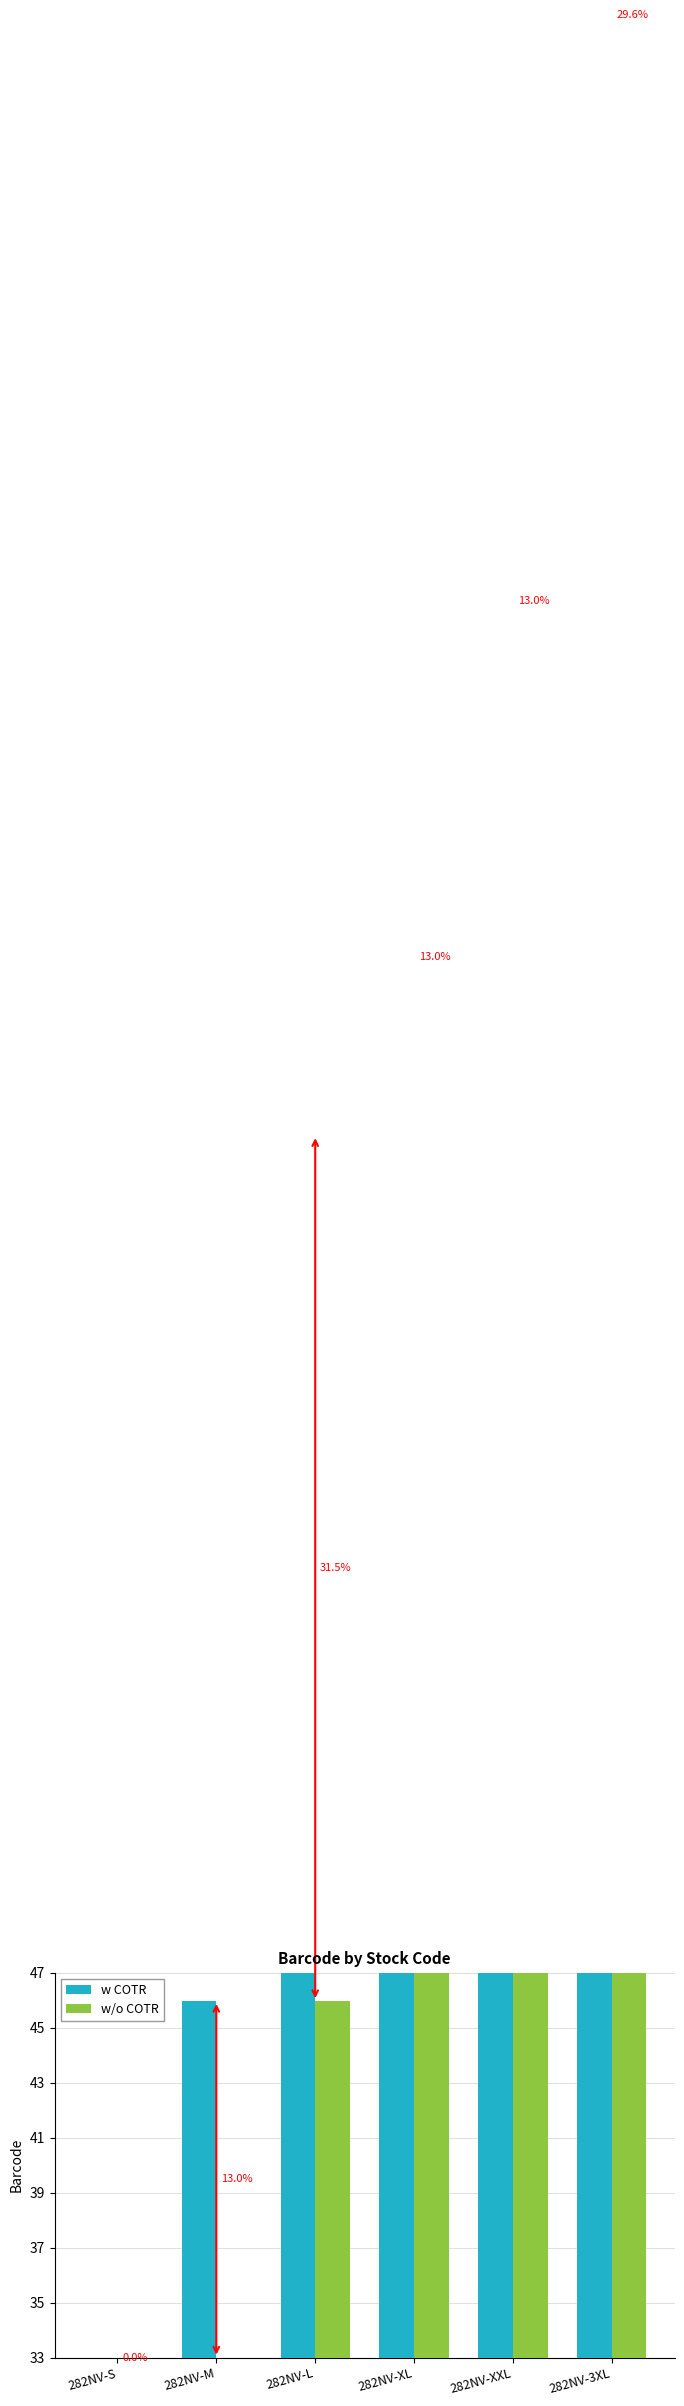

Between 282NV-3XL and 282NV-XL, which is larger?

282NV-3XL